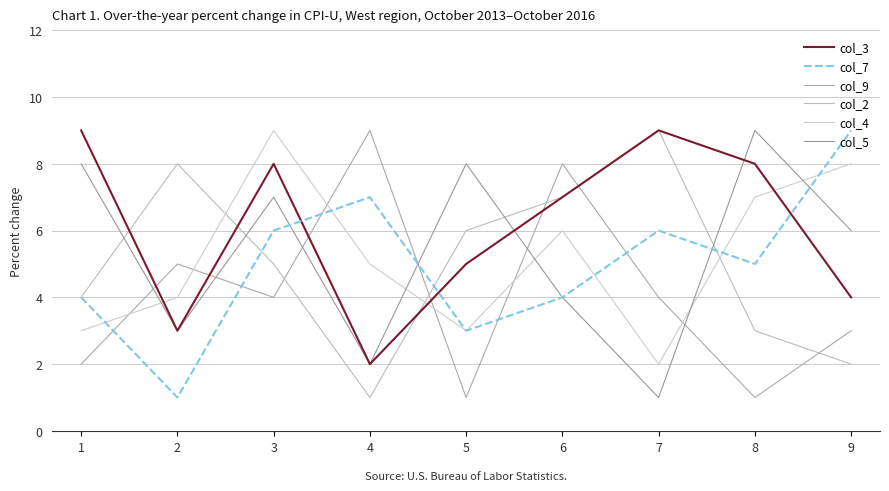

The value of col_9 at 7 is 4. True or false?

True